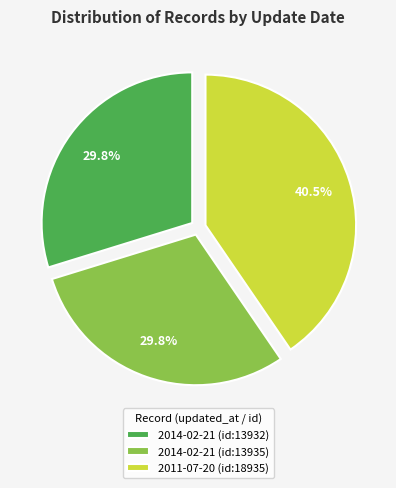

True or false: 2014-02-21 (id:13935) accounts for 18% of the total.

False